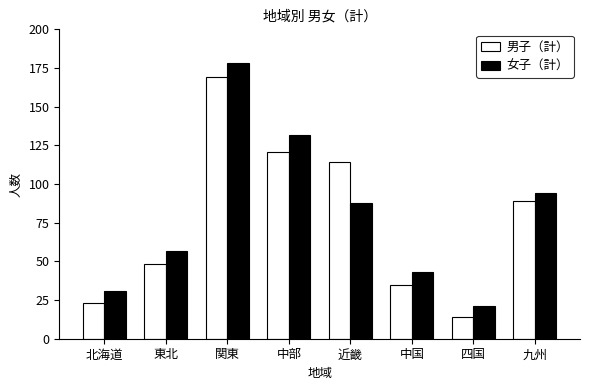

What is the difference between the highest and lowest values at 東北?

9